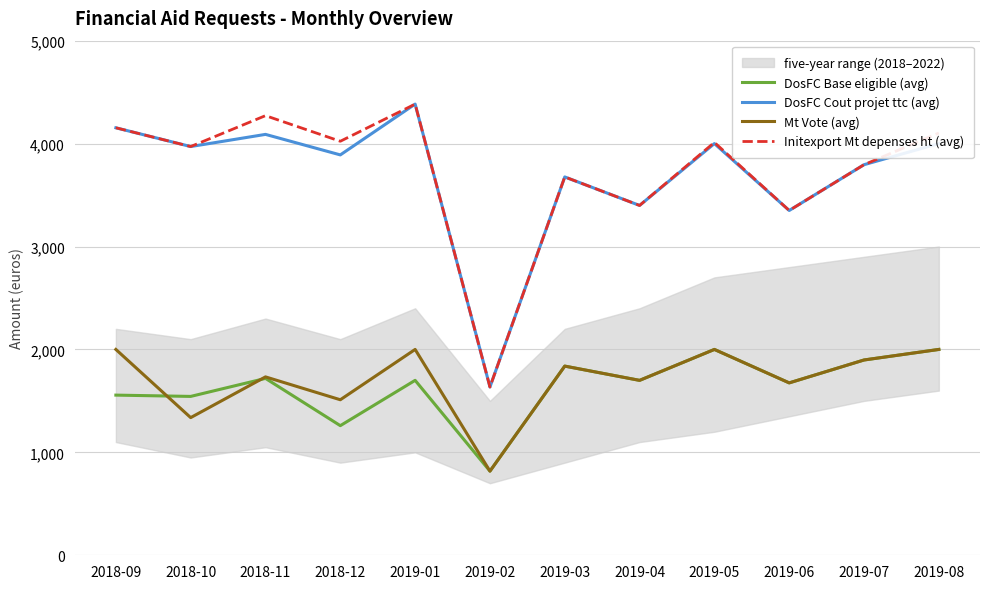

Is this an area chart (filled region under the line)?

No